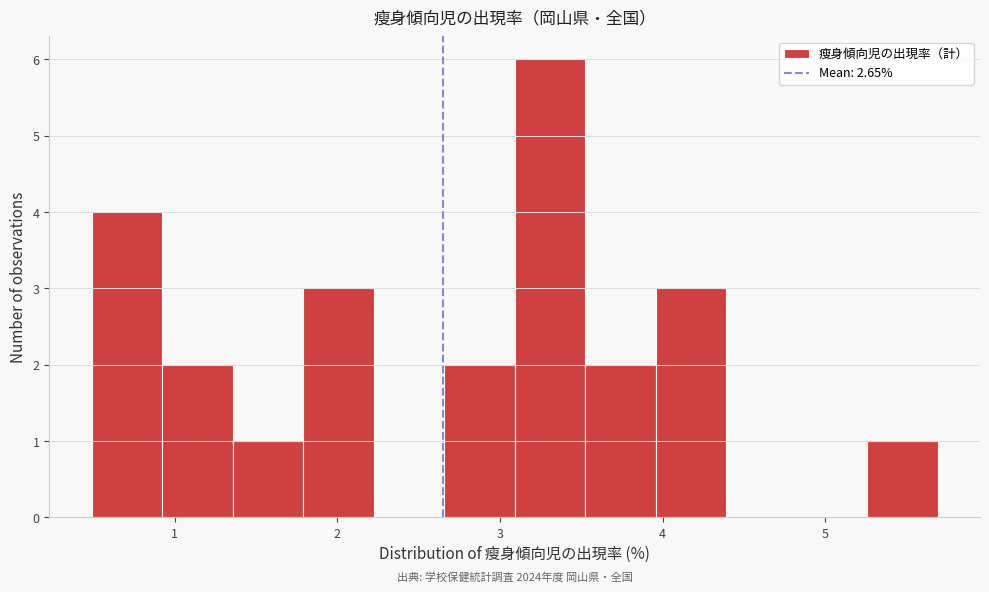

Over which range of the x-axis is the bar tallest?

3.1 to 3.5